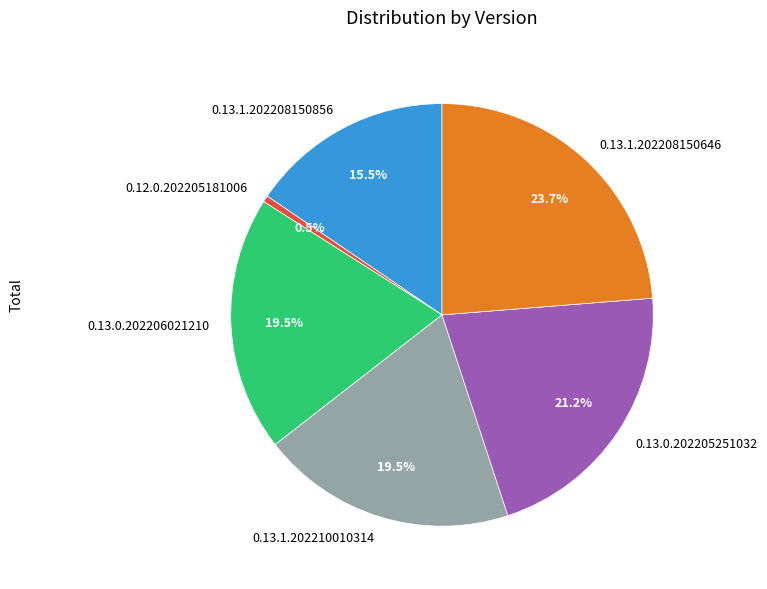

To the nearest percent, what is the difference between the 0.13.1.202208150646 and 0.13.1.202208150856 slice percentages?

8%